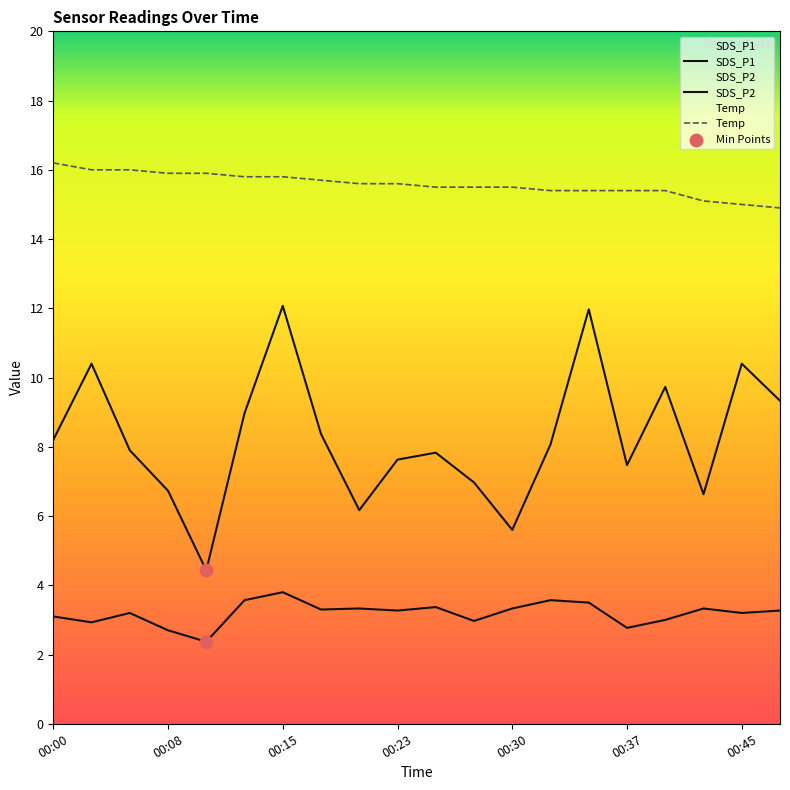

Which series contains the lowest Y value?

SDS_P2